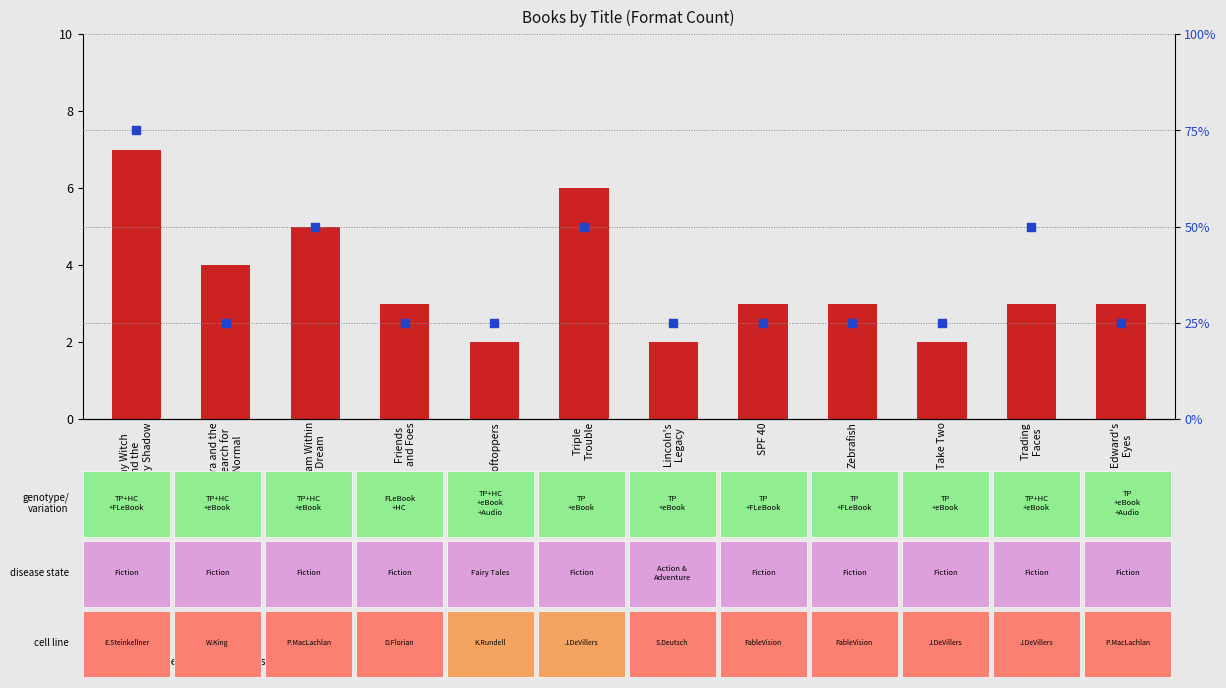

At which category is the sum across all series the highest?

Okay Witch
and the
Hungry Shadow